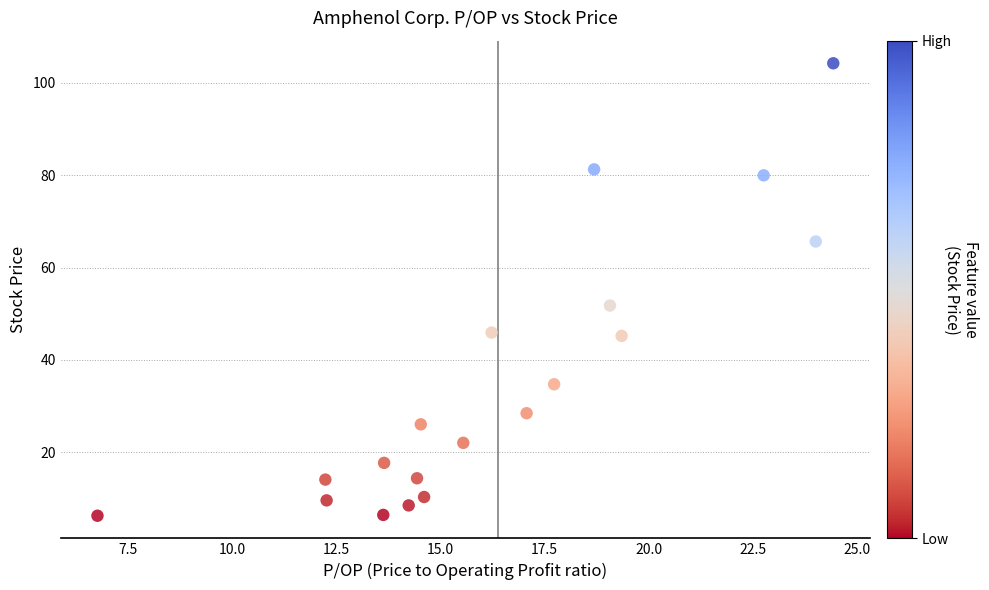

What Y value in the scatter plot is closest to 55?

51.8